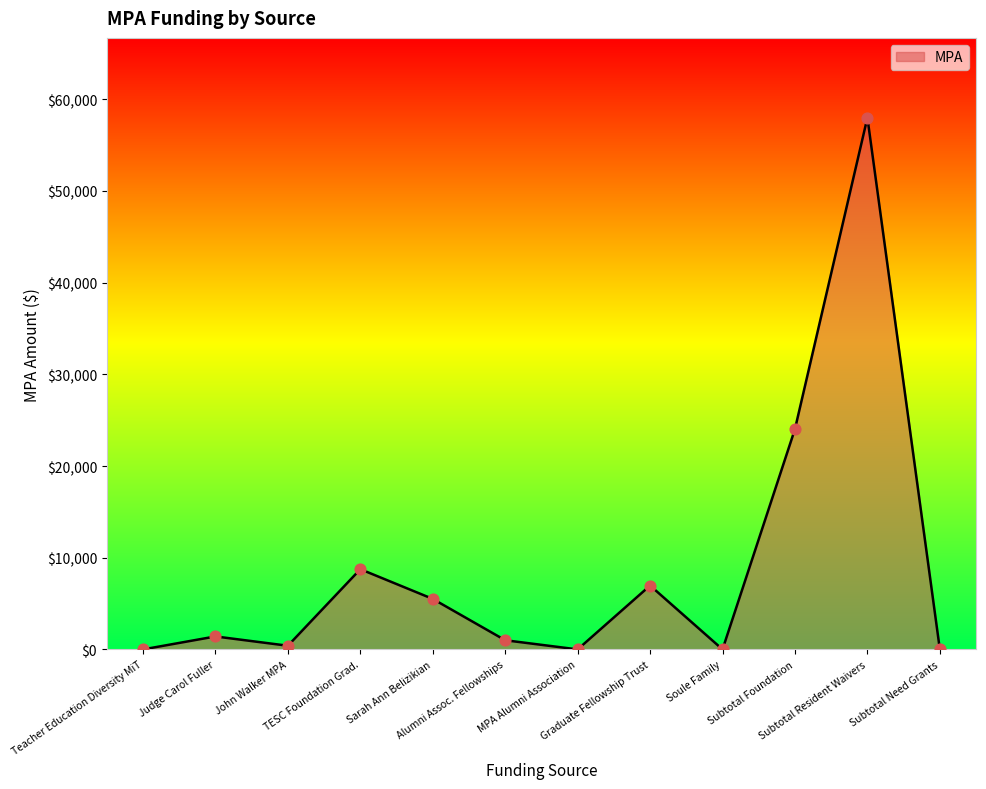

Between Sarah Ann Belizikian and Soule Family, which is larger?

Sarah Ann Belizikian